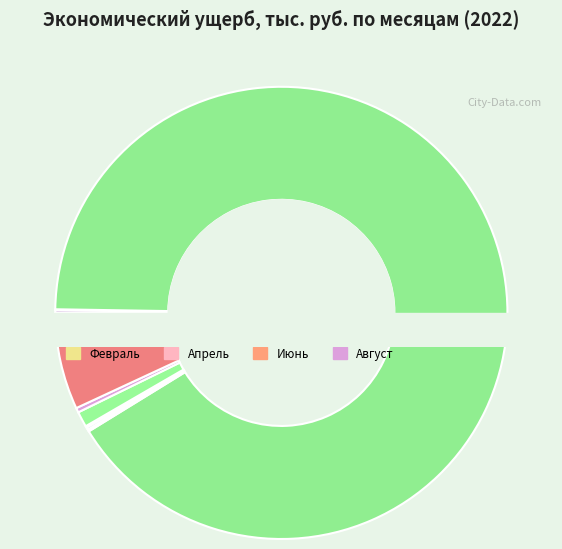

Count the number of slices in the pie.

9